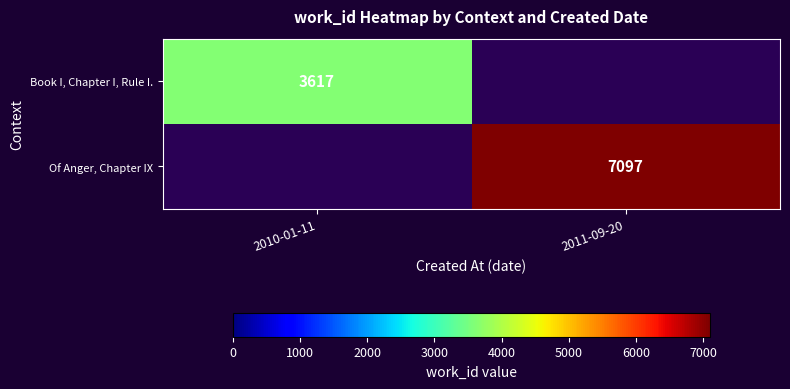

The Of Anger, Chapter IX series shows 11176 at 2011-09-20. True or false?

False